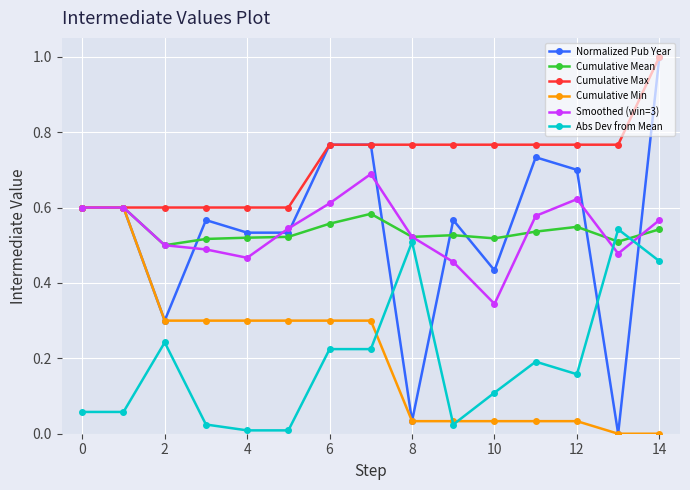

After their last crossing, which series has the higher values: Abs Dev from Mean or Cumulative Mean?

Cumulative Mean